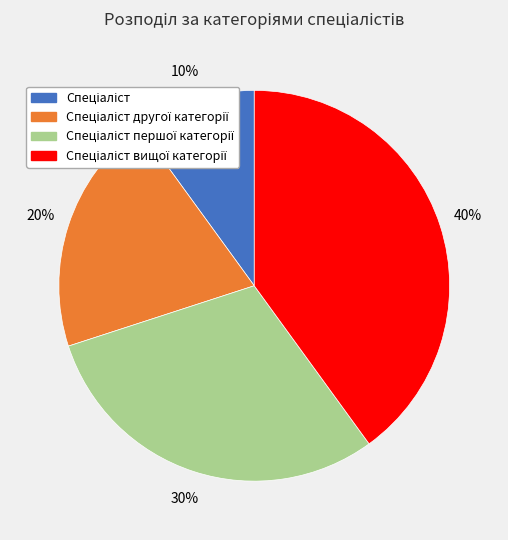

Does any single category account for the majority?

No